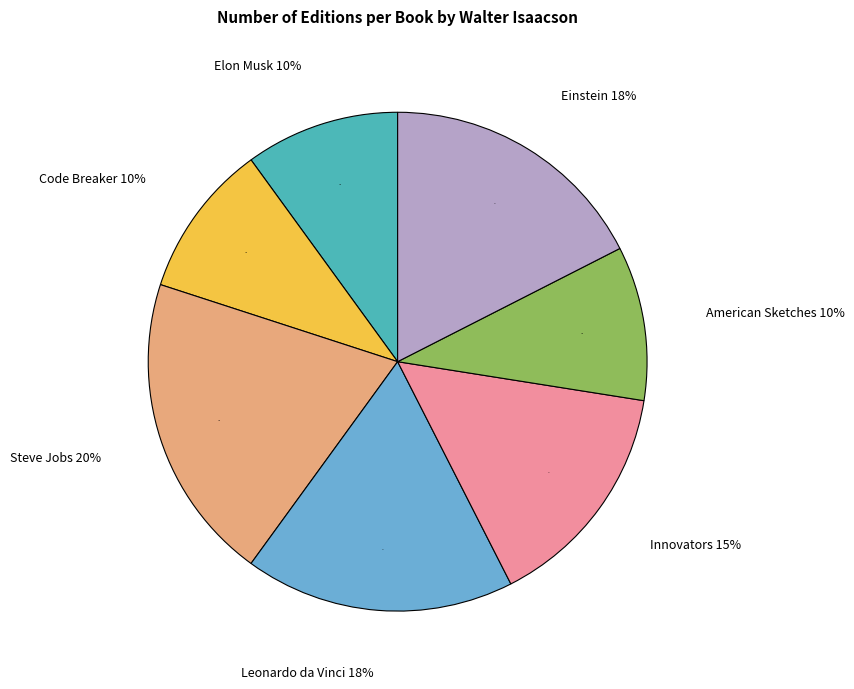

What is the largest slice in the pie chart?

Steve Jobs